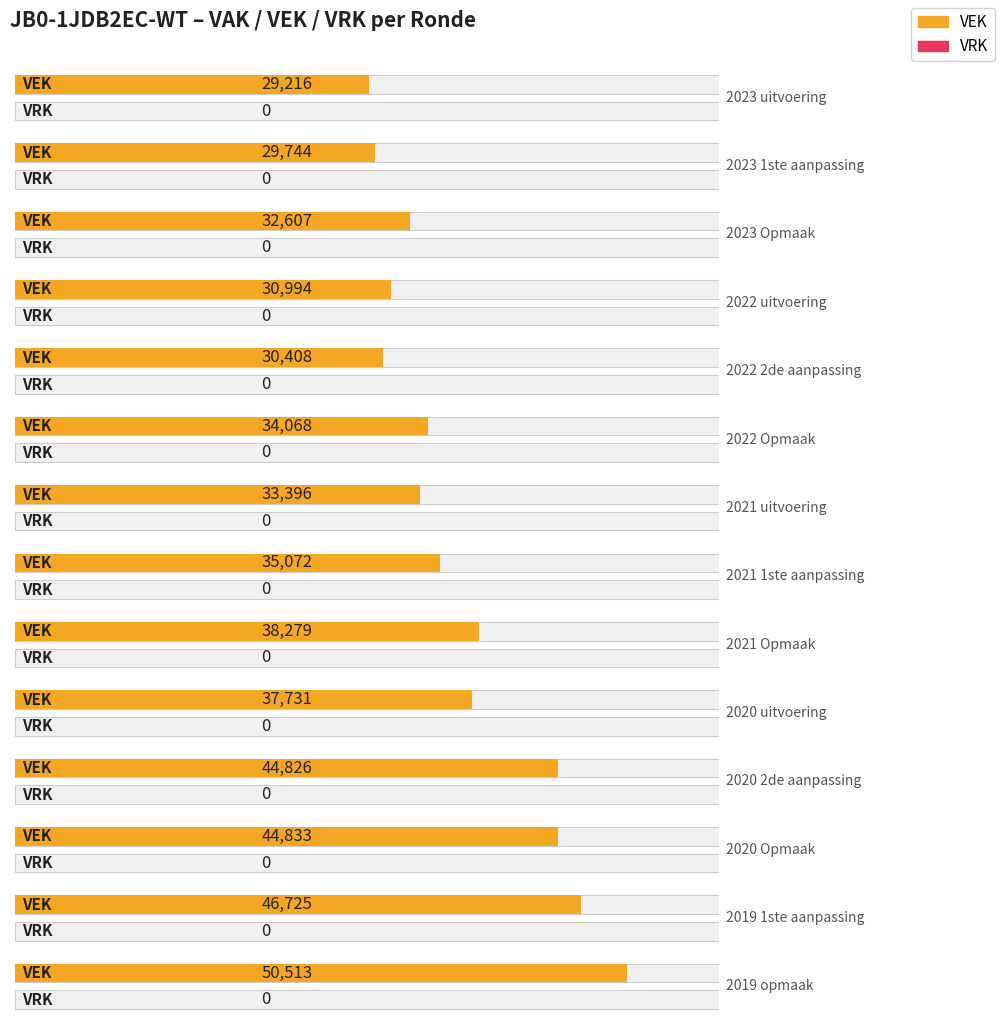

What are all the series names shown in the legend?

VEK, VRK